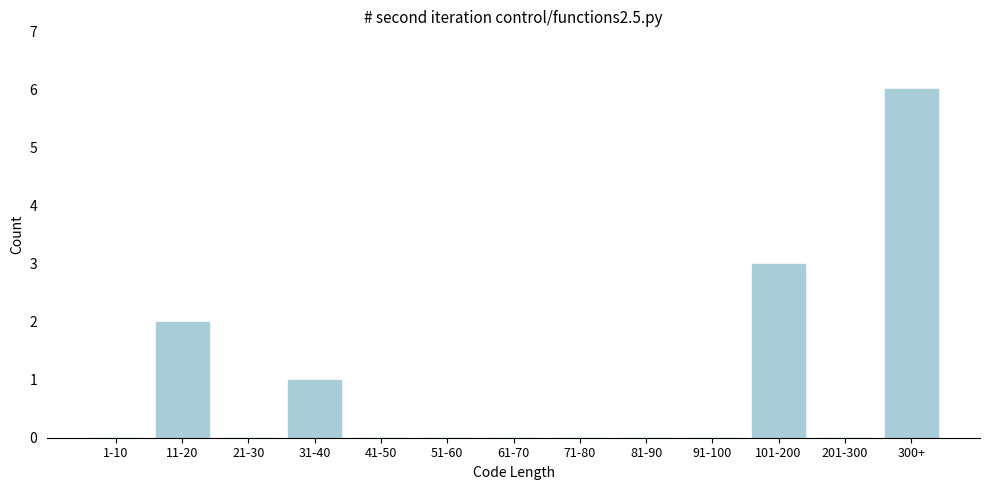

Reading left to right, transcribe all the data shown in this chart.

1-10=0	11-20=2	21-30=0	31-40=1	41-50=0	51-60=0	61-70=0	71-80=0	81-90=0	91-100=0	101-200=3	201-300=0	300+=6